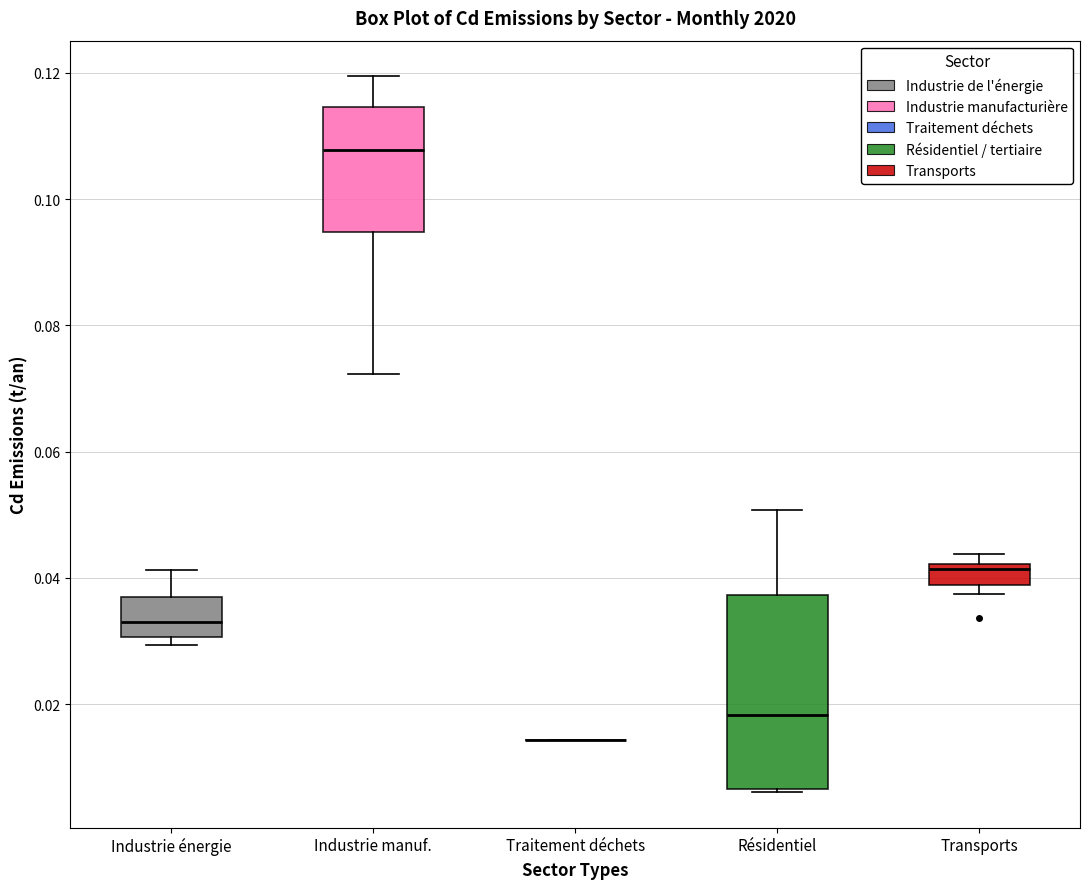

Reading left to right, transcribe this box plot: for each box, give where its median line is, the range the box spans, and where its two whiskers end, as read against the y-axis. The values are not printed on the chart, so give them approximately, as read against the axis.

Industrie énergie: median 0.034, box 0.030 to 0.036, whiskers 0.030 (just below the box's lower edge) to 0.042
Industrie manuf.: median 0.108, box 0.094 to 0.114, whiskers 0.072 to 0.120
Traitement déchets: box collapsed to a line at 0.014, whiskers 0.014 to 0.014
Résidentiel: median 0.018, box 0.006 to 0.038, whiskers 0.006 to 0.050
Transports: median 0.042 (just below the box's upper edge), box 0.038 to 0.042, whiskers 0.038 (just below the box's lower edge) to 0.044